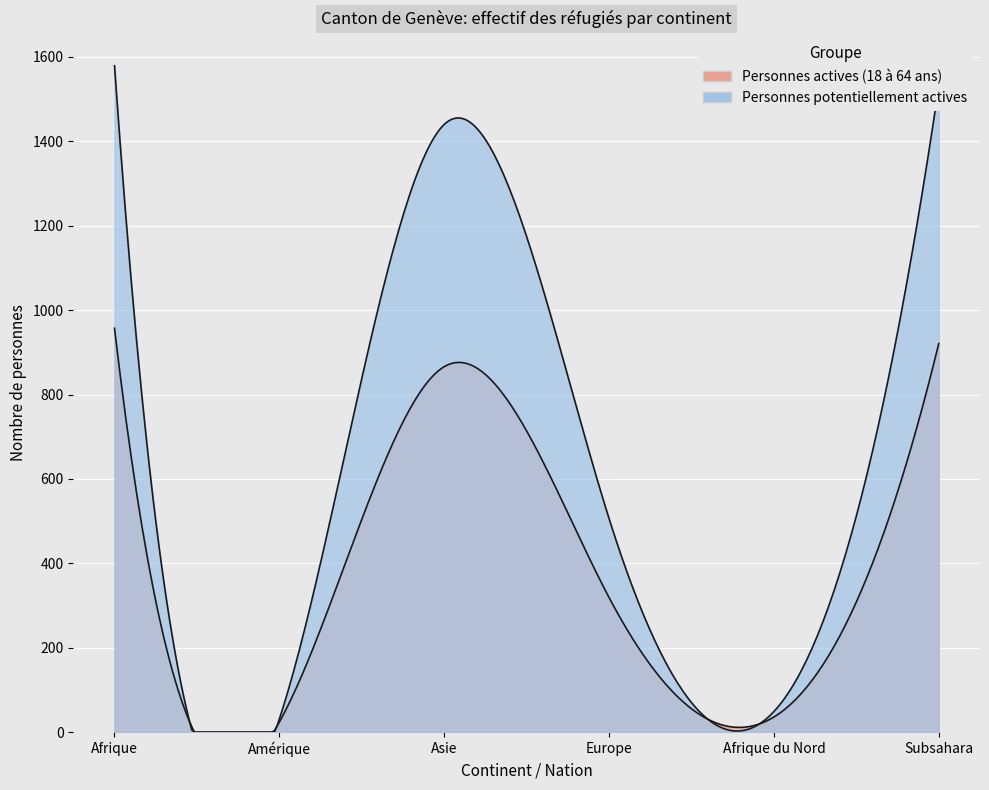

Reading left to right, list all the values displayed in this chart.

Personnes actives (18 à 64 ans): 957	24	866	319	36	921
Personnes potentiellement actives: 1579	31	1440	506	49	1530